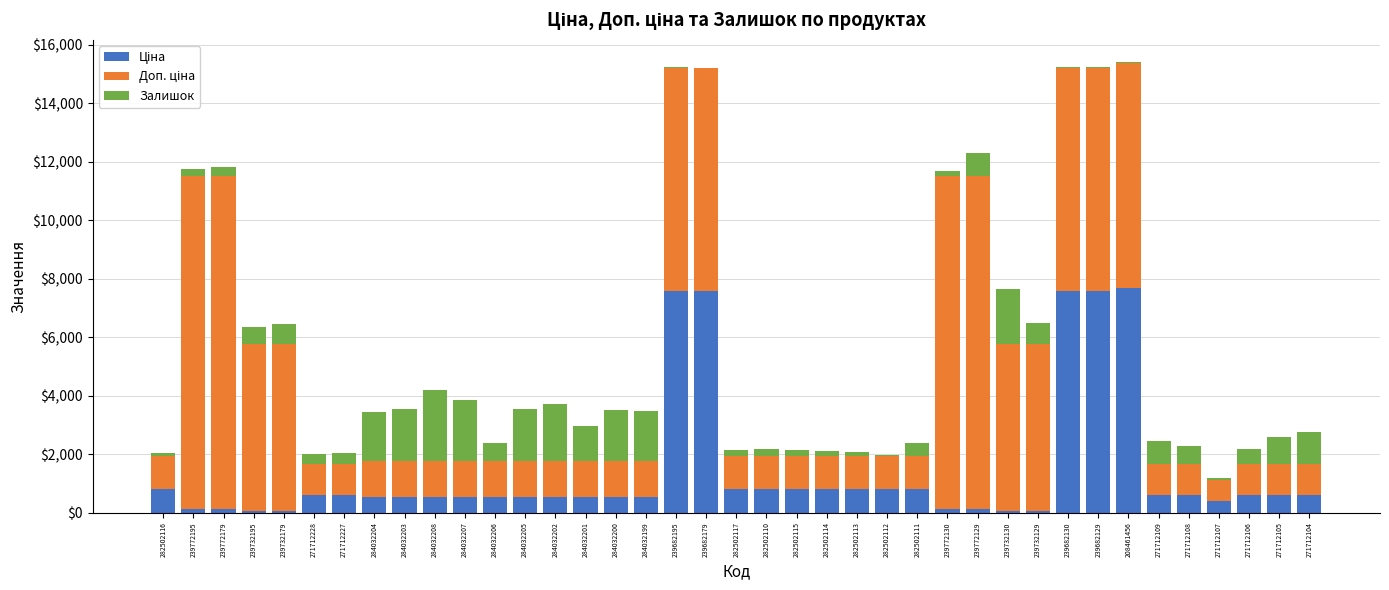

What is the total value across all series at 271712228?

2005.6